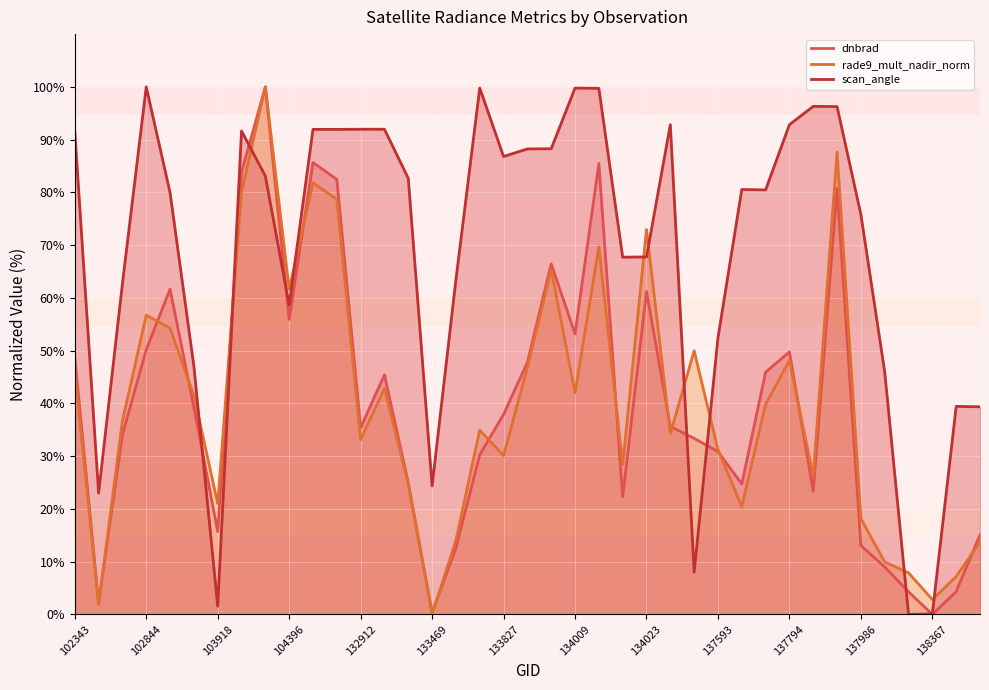

Reading left to right, what are all the values shown in this chart?

dnbrad: 48.7	2.2	34.1	50.2	61.6	39.3	15.7	83.8	100.0	55.9	85.7	82.5	35.4	45.4	24.9	0.3	12.6	30.3	37.9	47.8	66.5	53.2	85.5	22.3	61.2	35.6	33.4	30.9	24.7	45.9	49.7	23.3	80.7	13.1	9.0	4.3	0.0	4.3	15.1
rade9_mult_nadir_norm: 46.1	1.8	36.7	56.7	54.3	41.5	21.0	80.0	100.0	61.6	81.8	78.7	33.1	42.8	24.7	0.0	14.1	34.9	30.1	46.8	65.3	42.0	69.7	28.4	73.0	34.3	50.0	31.2	20.4	39.8	48.1	26.2	87.7	18.1	9.9	7.9	2.8	7.2	13.7
scan_angle: 91.6	23.0	62.7	100.0	79.9	47.0	1.6	91.6	83.1	58.6	91.9	91.9	92.0	92.0	82.7	24.4	63.5	99.8	86.8	88.2	88.3	99.8	99.7	67.7	67.8	92.8	8.0	52.4	80.5	80.5	92.8	96.3	96.3	75.8	46.0	0.0	0.1	39.4	39.4